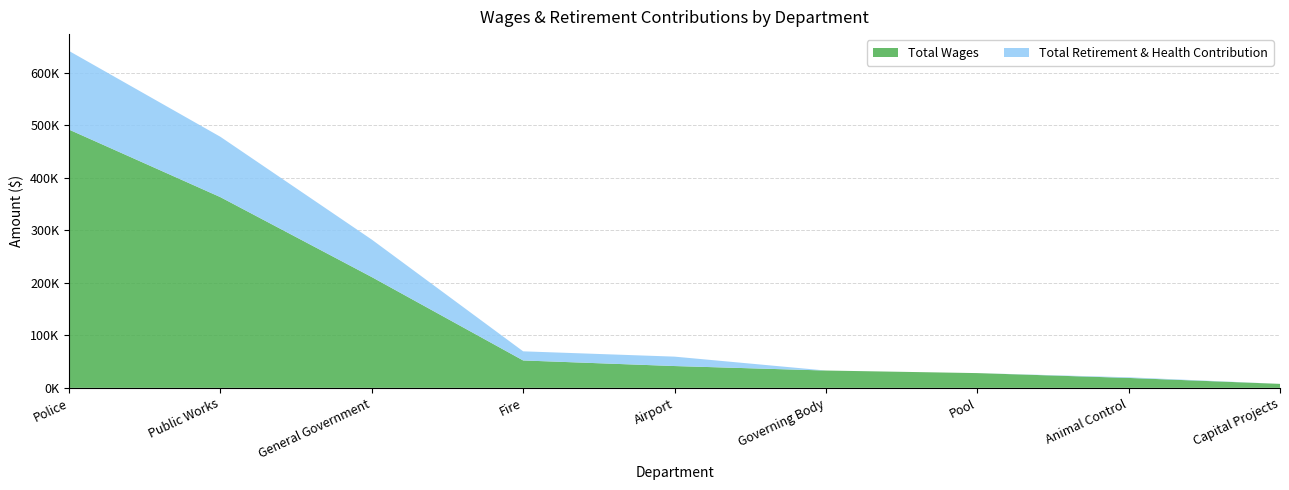

Reading left to right, what are all the values shown in this chart?

Total Wages: 491913	363269	211032	52206	41559	33000	28103	18894	7575
Total Retirement & Health Contribution: 149828	114930	71382	17376	17915	0	0	1210	0